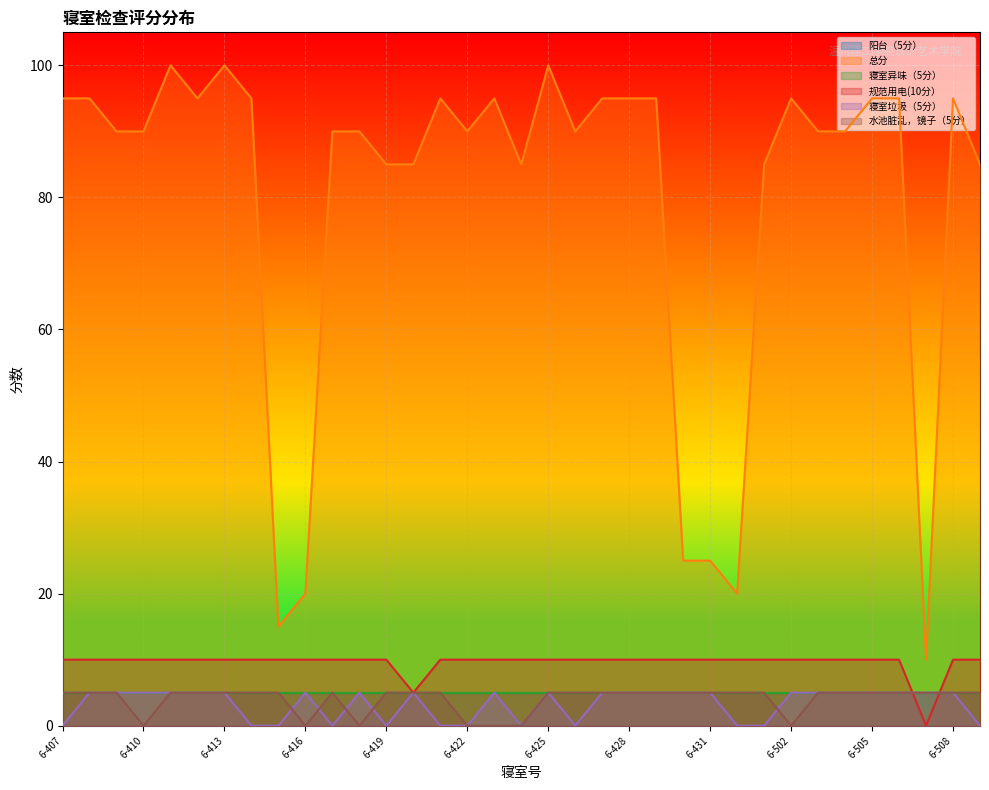

What is the difference between the maximum and minimum values in the 水池脏乱，镜子（5分） series?

5